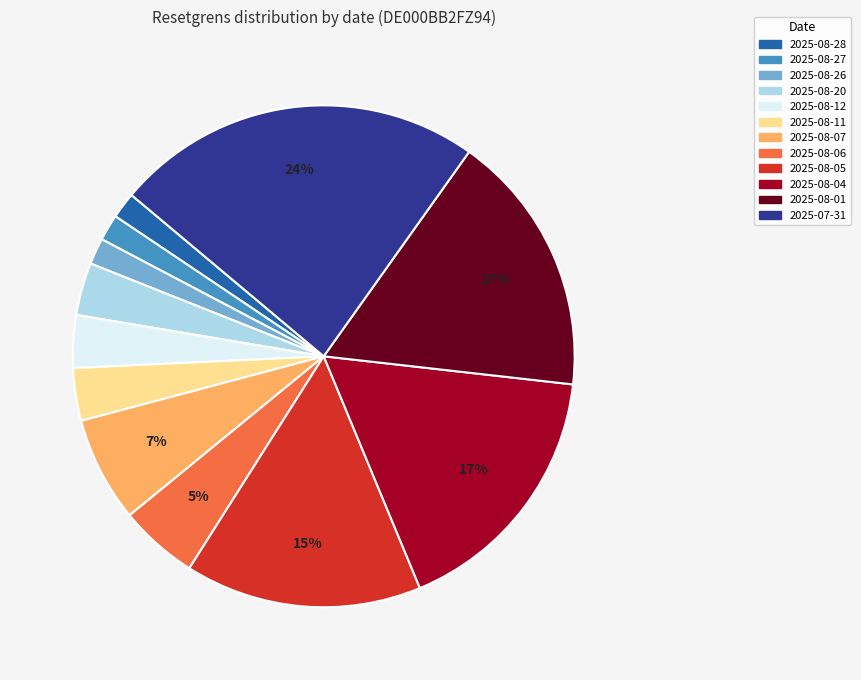

What percentage is the 2025-08-26 slice, to the nearest percent?

2%